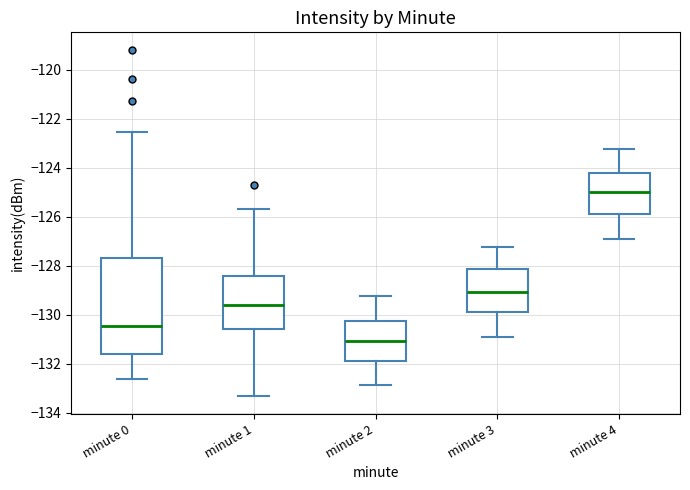

Where is the lower edge of the box for minute 4 on the y-axis? The values are not printed on the chart, so give them approximately, as read against the axis.

-125.8